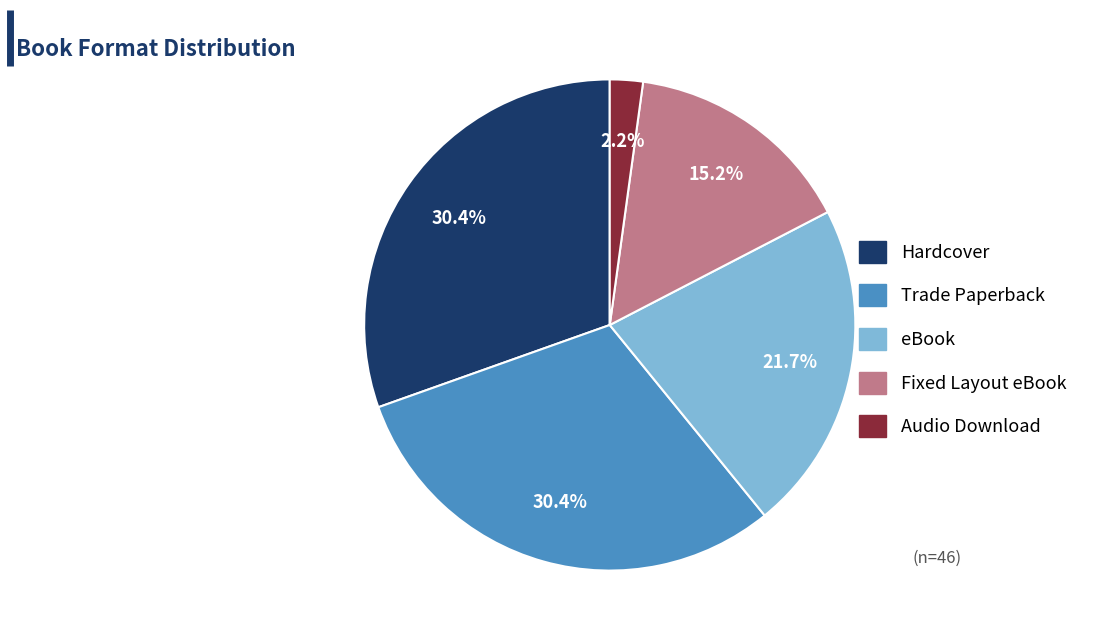

How many segments does this pie chart have?

5